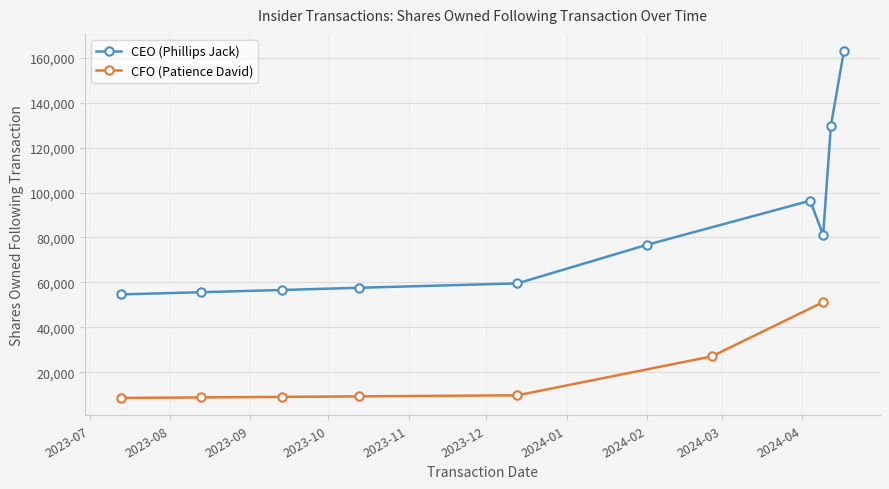

What is the lowest value of the CEO (Phillips Jack) series?

54629